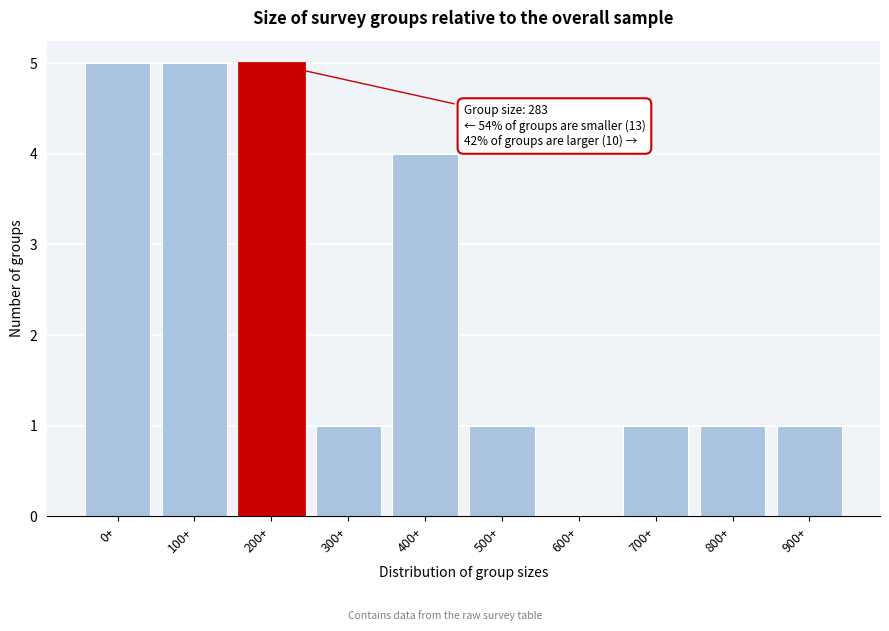

Reading left to right, extract all data points from this chart.

0+=5	100+=5	200+=5	300+=1	400+=4	500+=1	600+=0	700+=1	800+=1	900+=1